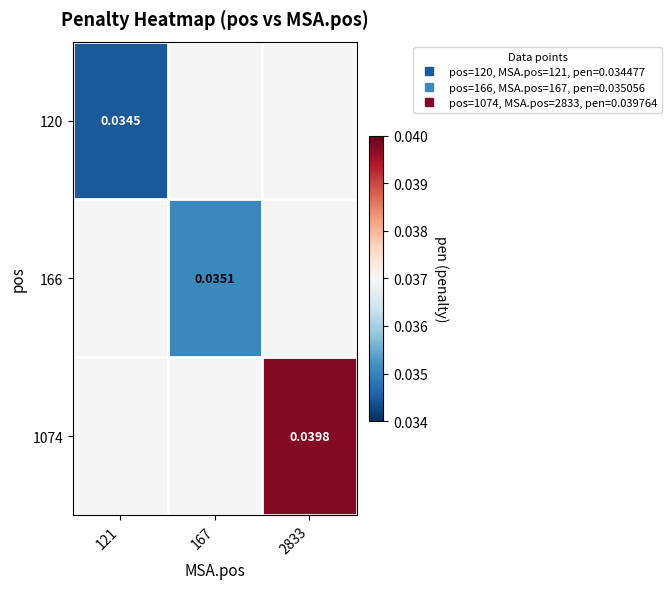

How many positive values does the 1074 series have?

1